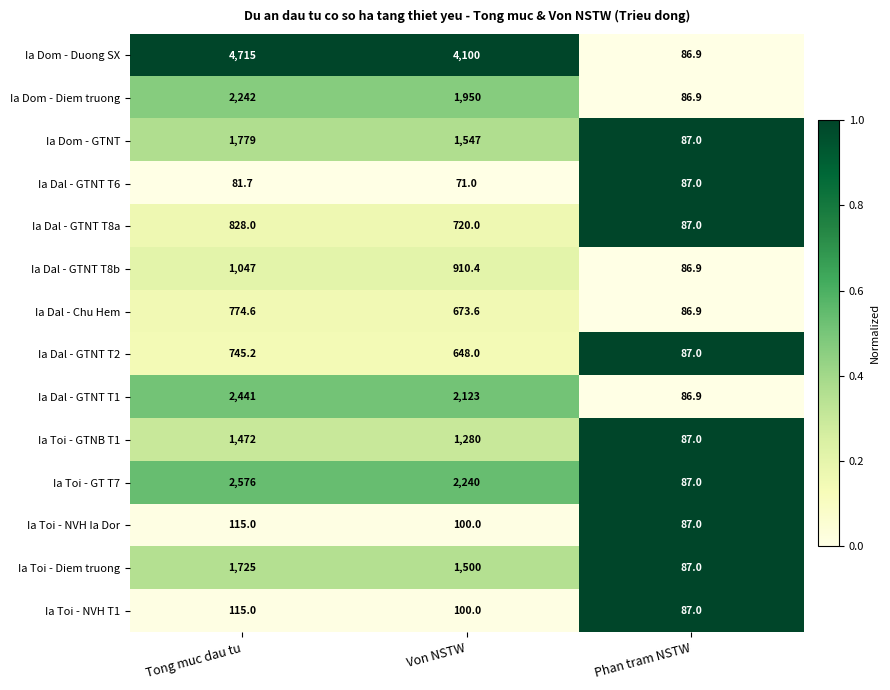

At which label is Ia Toi - GTNB T1 closest to 779?

Von NSTW